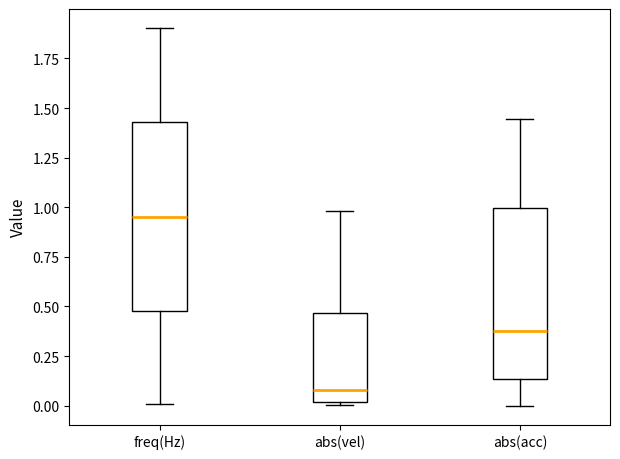

Where is the upper edge of the box for abs(acc) on the y-axis? The values are not printed on the chart, so give them approximately, as read against the axis.

1.00